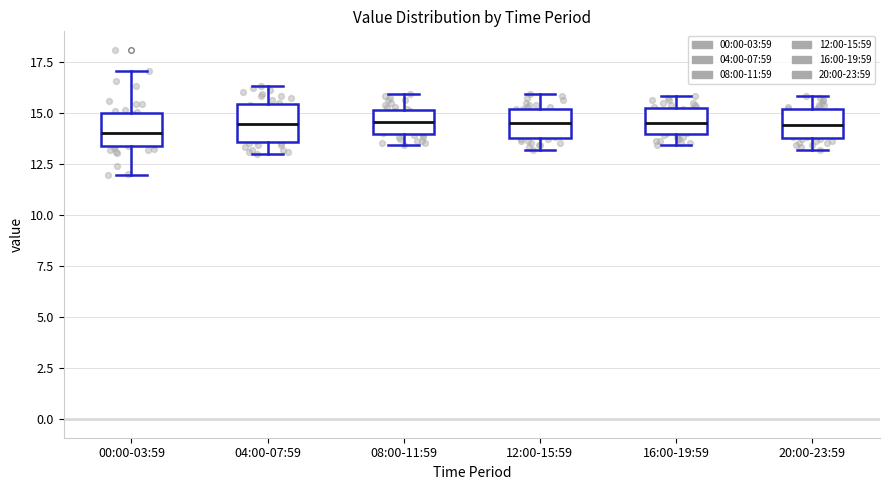

Where is the upper edge of the box for 16:00-19:59 on the y-axis? The values are not printed on the chart, so give them approximately, as read against the axis.

15.0